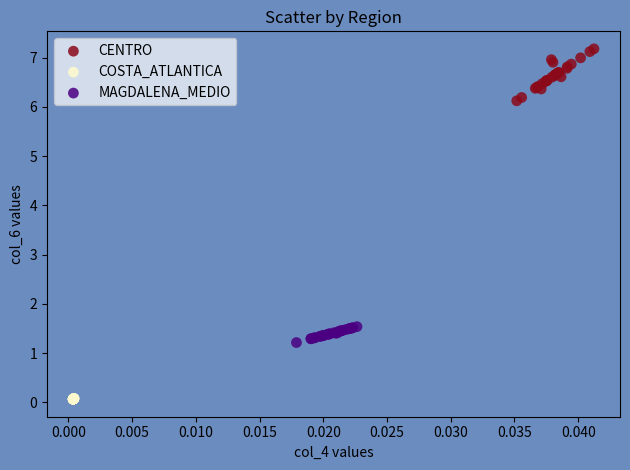

Which series contains the highest Y value?

CENTRO